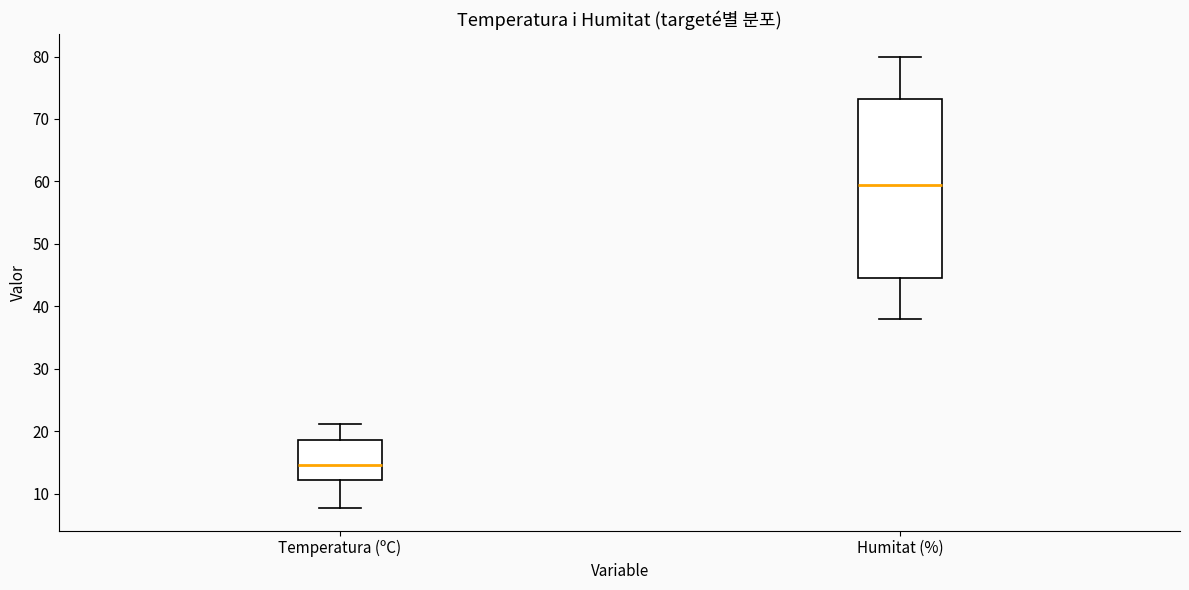

Reading left to right, read every box against the y-axis: the position of its median line, the range the box covers, and the ends of its whiskers. The values are not printed on the chart, so give them approximately, as read against the axis.

Temperatura (ºC): median 15, box 12 to 19, whiskers 8 to 21
Humitat (%): median 60, box 45 to 73, whiskers 38 to 80